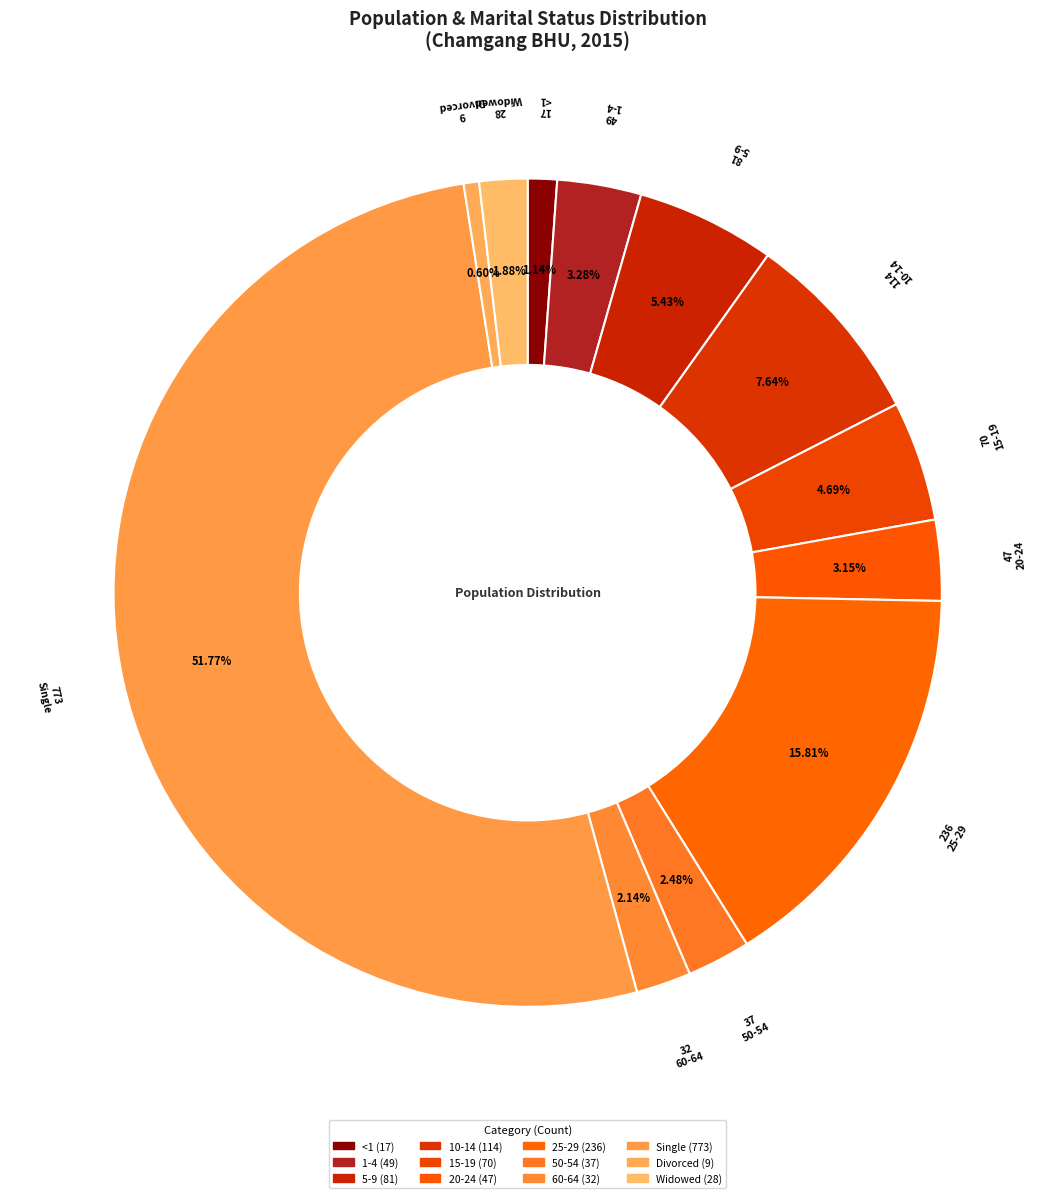

To the nearest percent, what is the combined percentage of <1 and 1-4?

4%